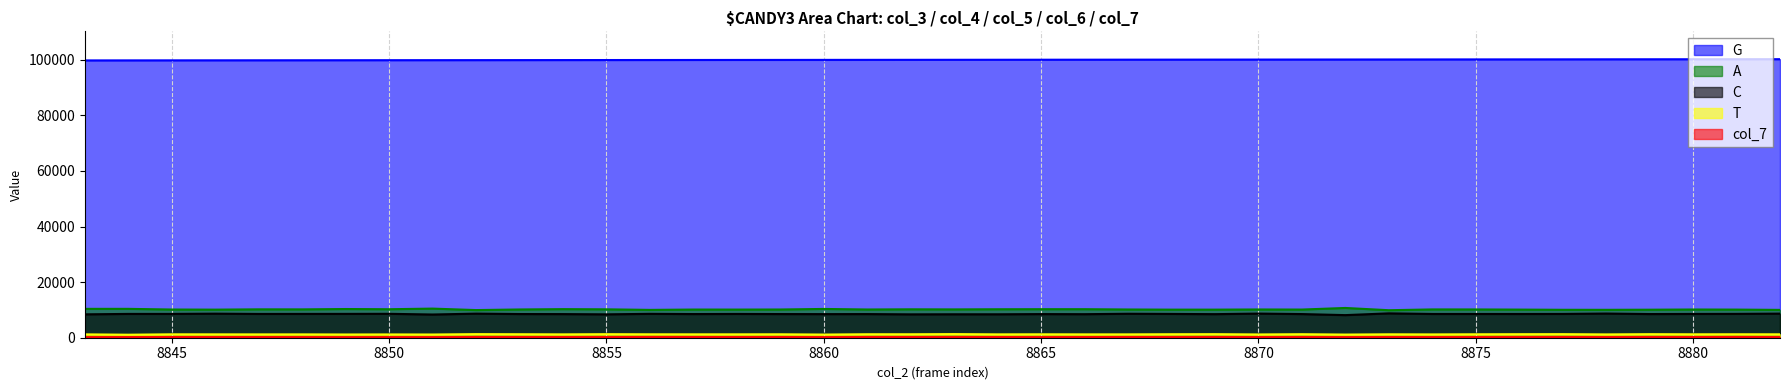

At which category does the chart reach its peak across all series?

8882